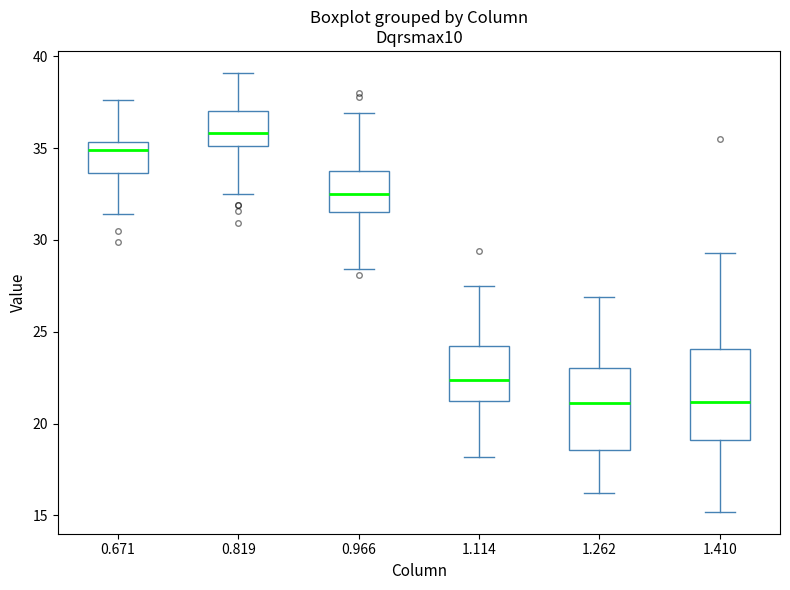

Reading left to right, read every box against the y-axis: the position of its median line, the range the box covers, and the ends of its whiskers. The values are not printed on the chart, so give them approximately, as read against the axis.

0.671: median 35.0, box 33.5 to 35.5, whiskers 31.5 to 37.5
0.819: median 36.0, box 35.0 to 37.0, whiskers 32.5 to 39.0
0.966: median 32.5, box 31.5 to 34.0, whiskers 28.5 to 37.0
1.114: median 22.5, box 21.0 to 24.5, whiskers 18.0 to 27.5
1.262: median 21.0, box 18.5 to 23.0, whiskers 16.0 to 27.0
1.410: median 21.0, box 19.0 to 24.0, whiskers 15.0 to 29.5